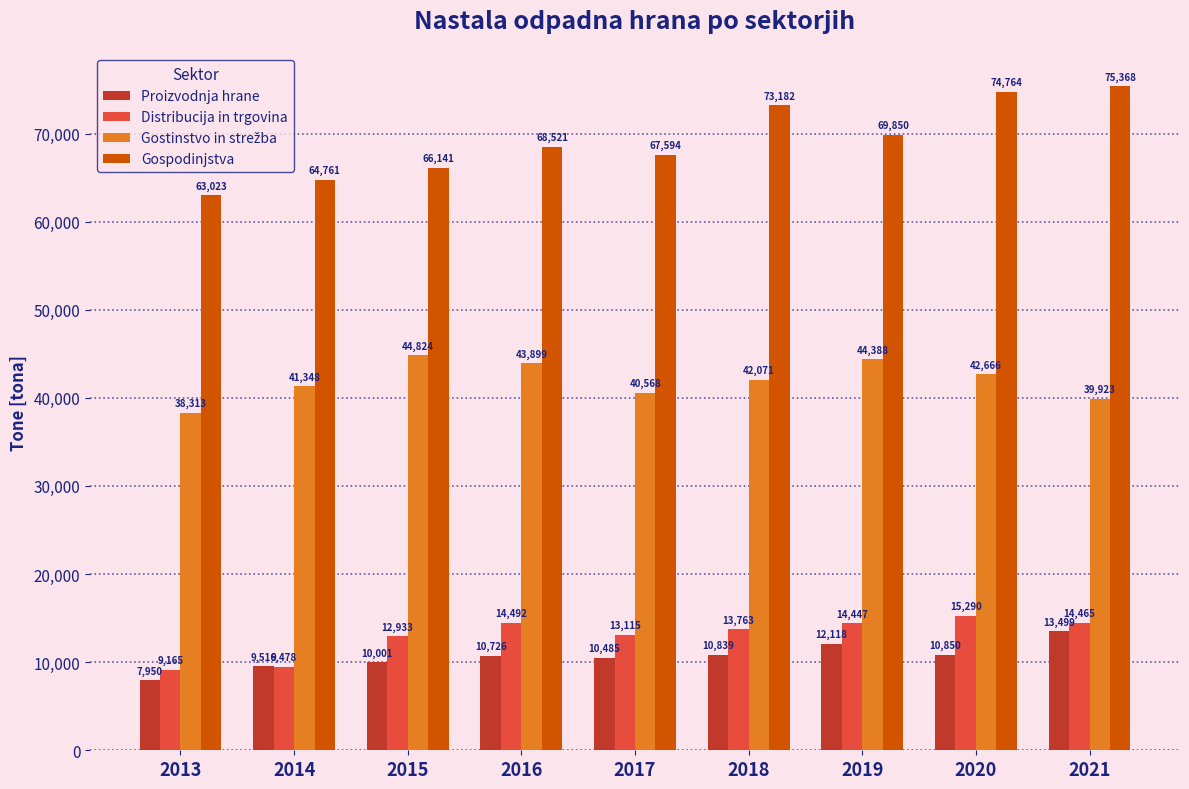

At how many categories does at least one series exceed 68704?

4